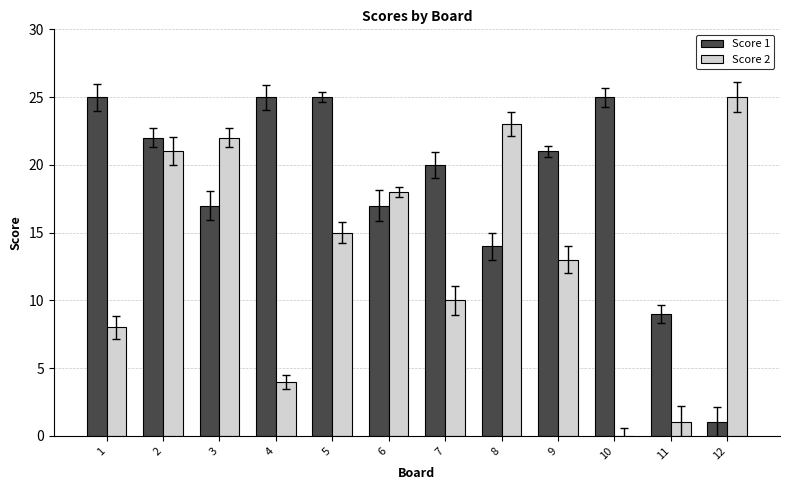

Is the value of Score 1 at 6 greater than the value of Score 2 at 11?

Yes